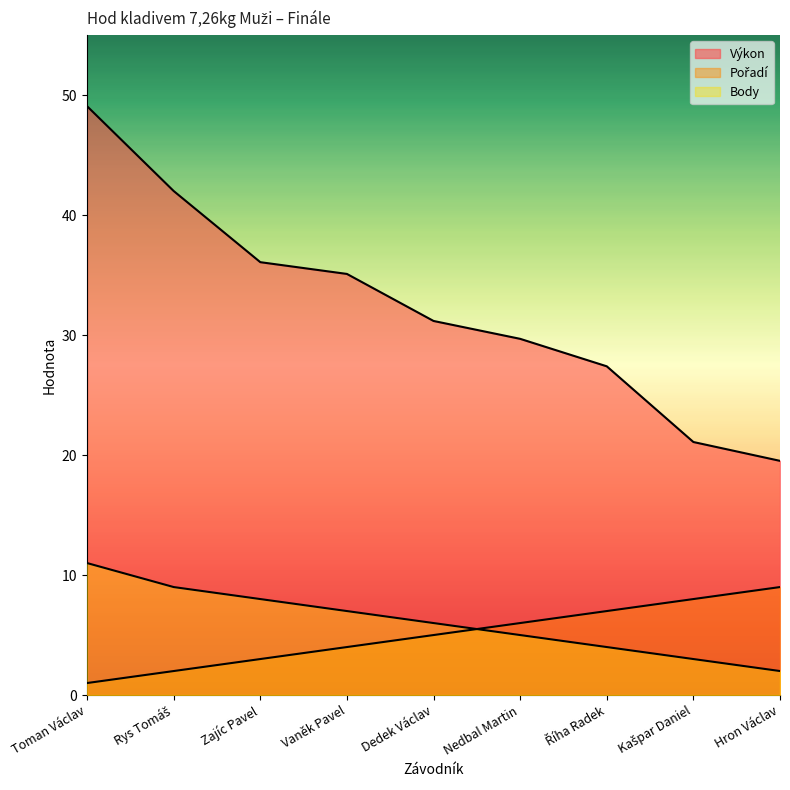

At how many categories does at least one series exceed 3?

9